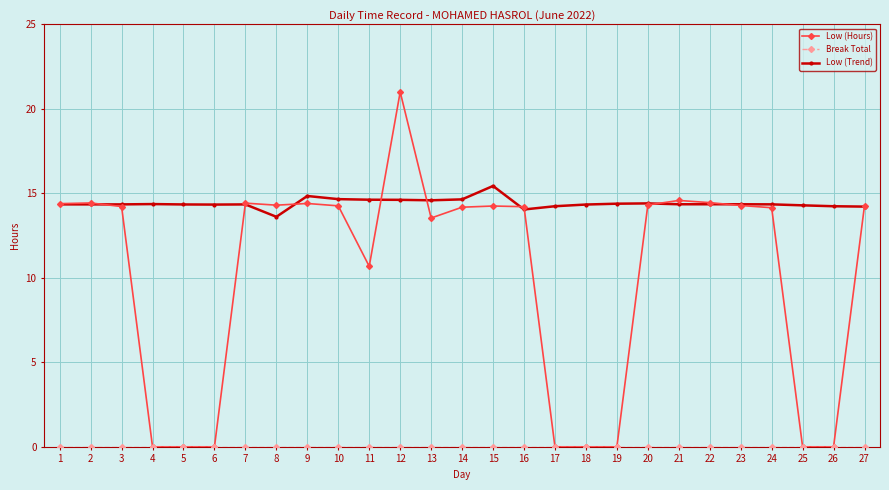

Which series has the widest spread of values?

Low (Hours)